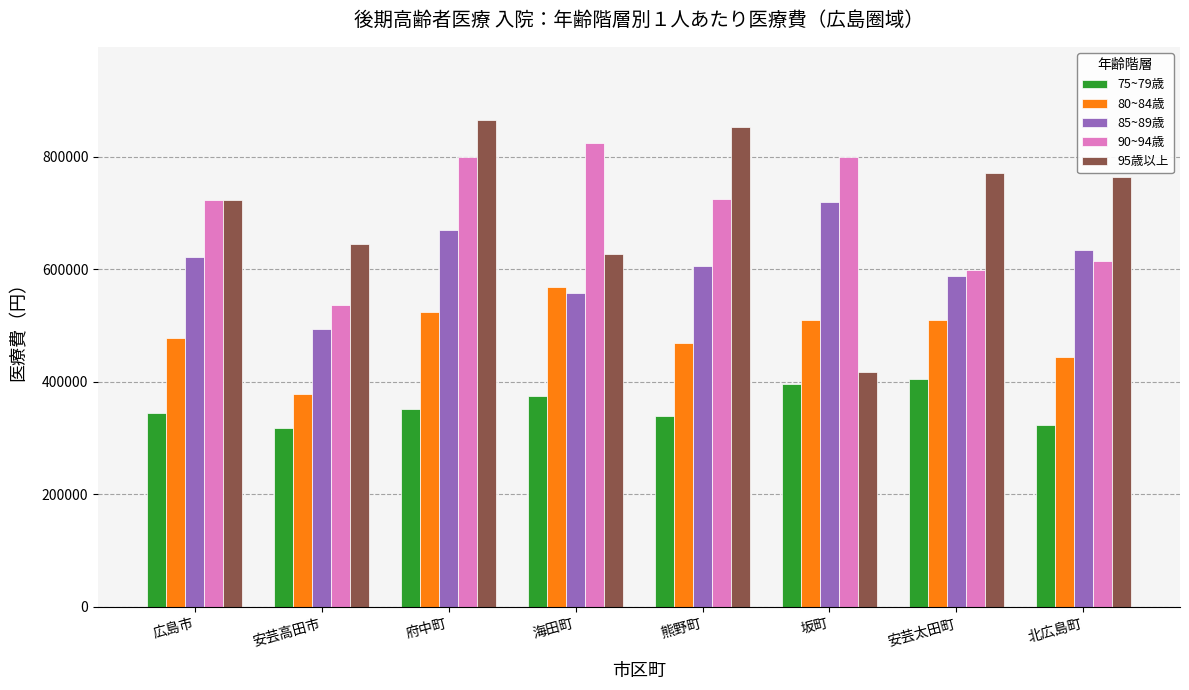

The value of 95歳以上 at 坂町 is 418244.8. True or false?

True